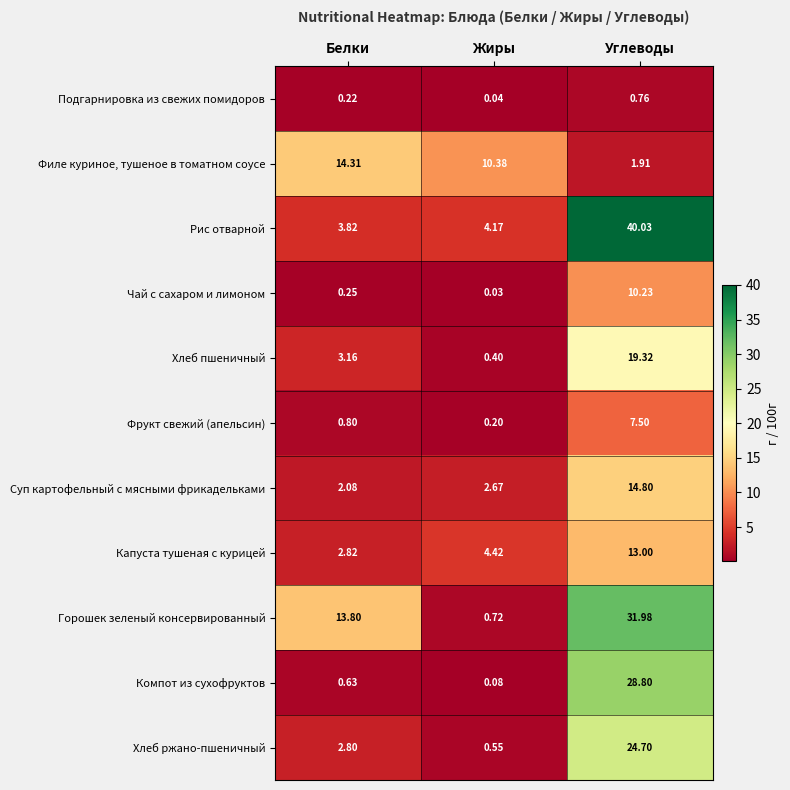

Which category has the lowest value in the Фрукт свежий (апельсин) series?

Жиры